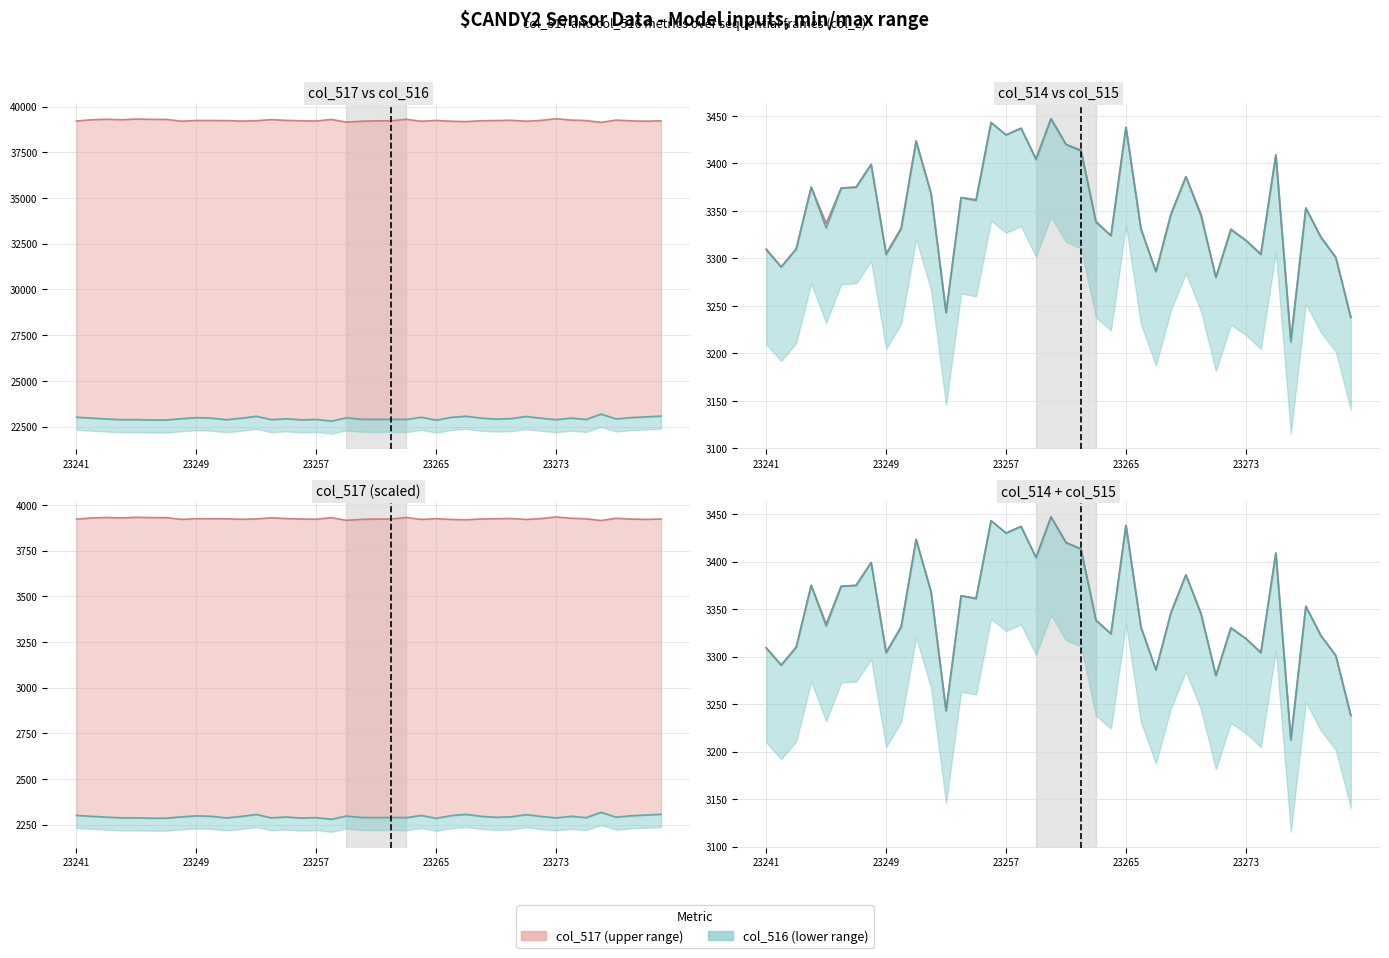

The value of col_516 at 23 is 3324.0. True or false?

True